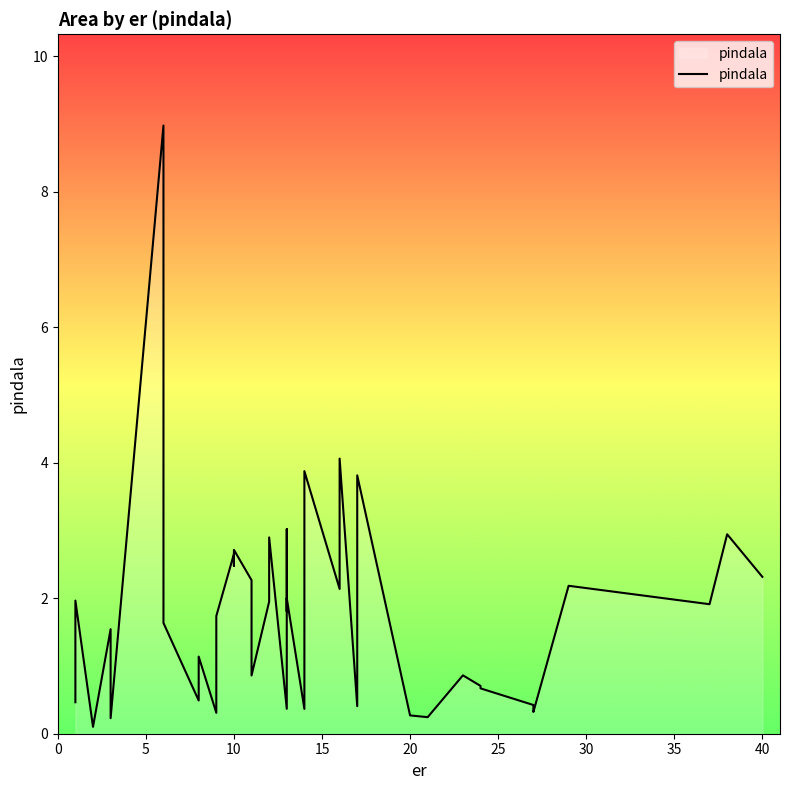

The chart shows a value of 1.5 at 31. True or false?

False